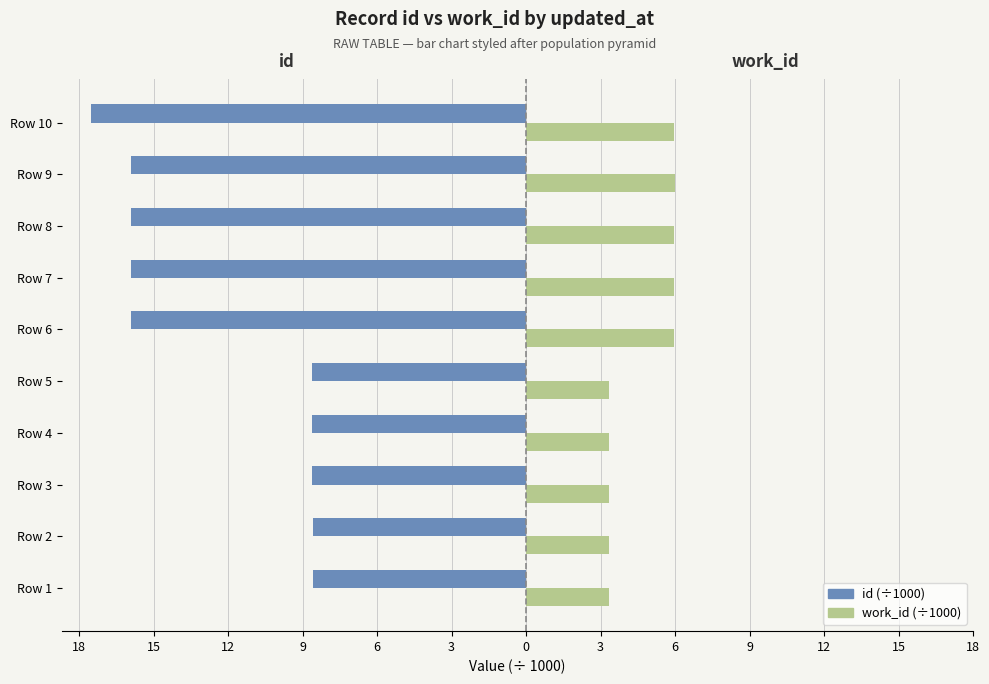

Which series has the largest range (max minus min)?

id (÷1000)